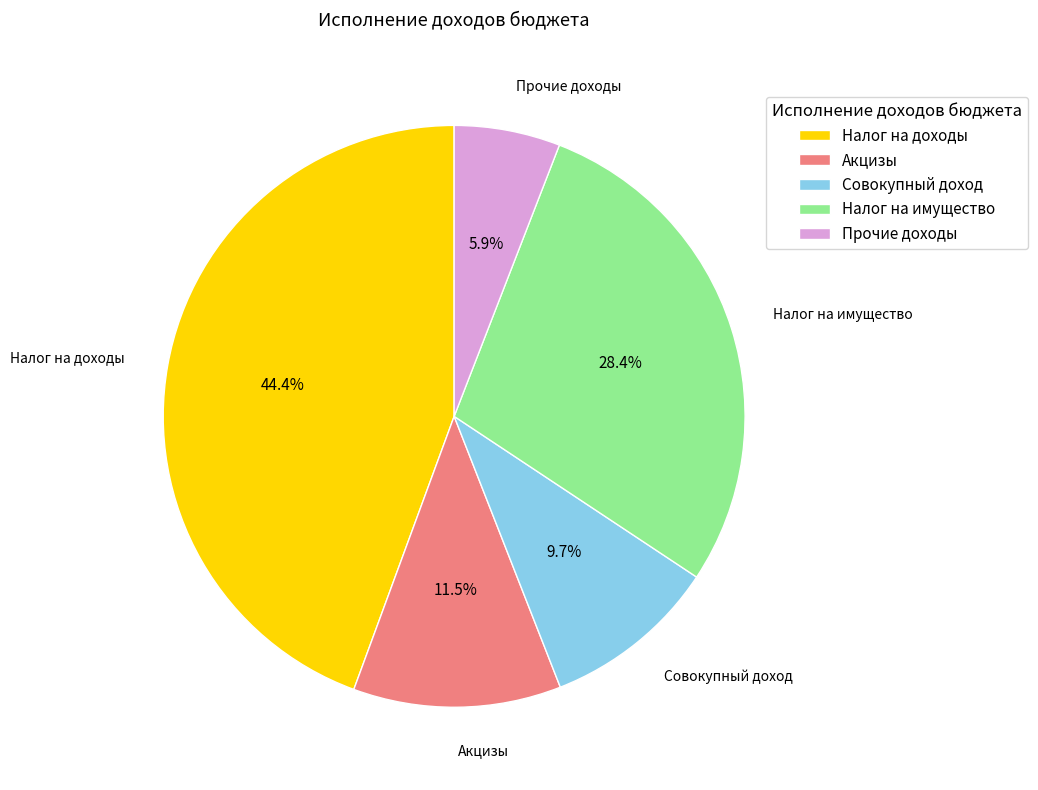

How many slices are in this pie chart?

5